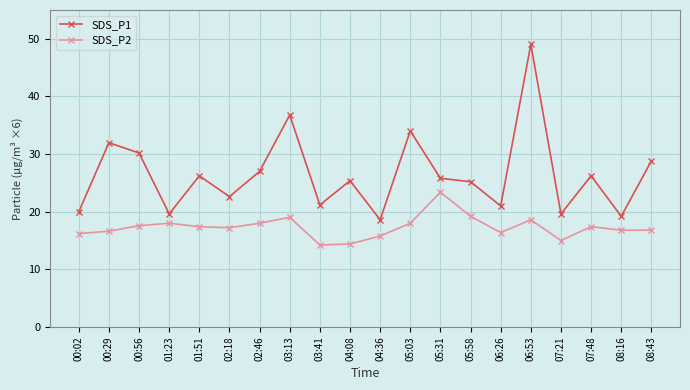

In SDS_P2, how many points are higher than both neighbors (excluding endpoints)?

5